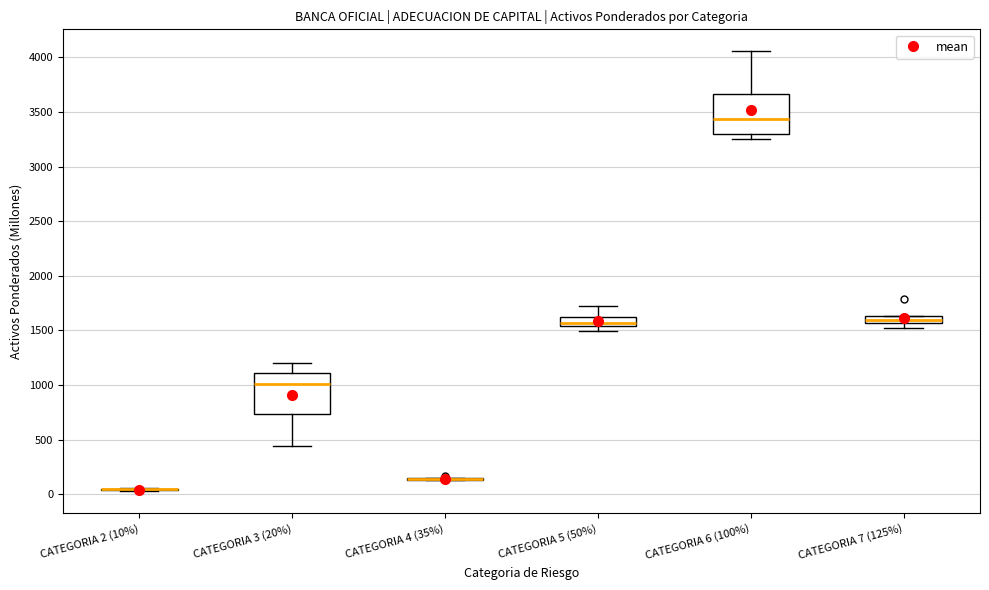

Where is the upper edge of the box for CATEGORIA 6 (100%) on the y-axis? The values are not printed on the chart, so give them approximately, as read against the axis.

3650